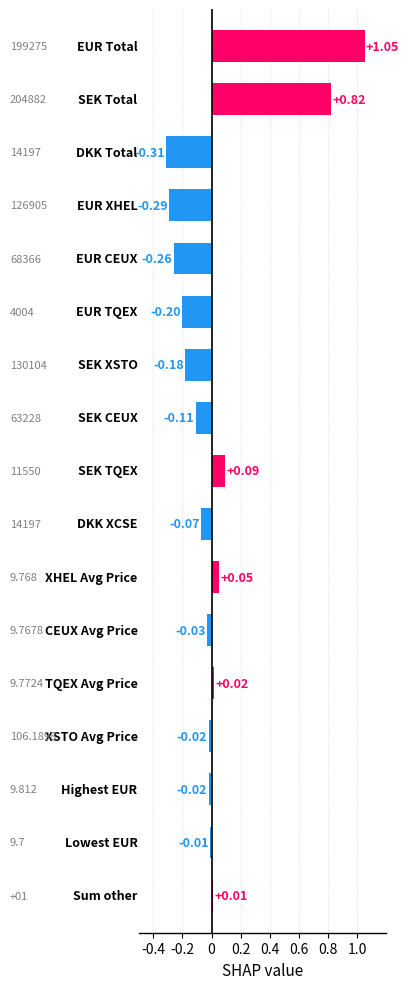

What is the difference between the maximum and minimum values?

1.4